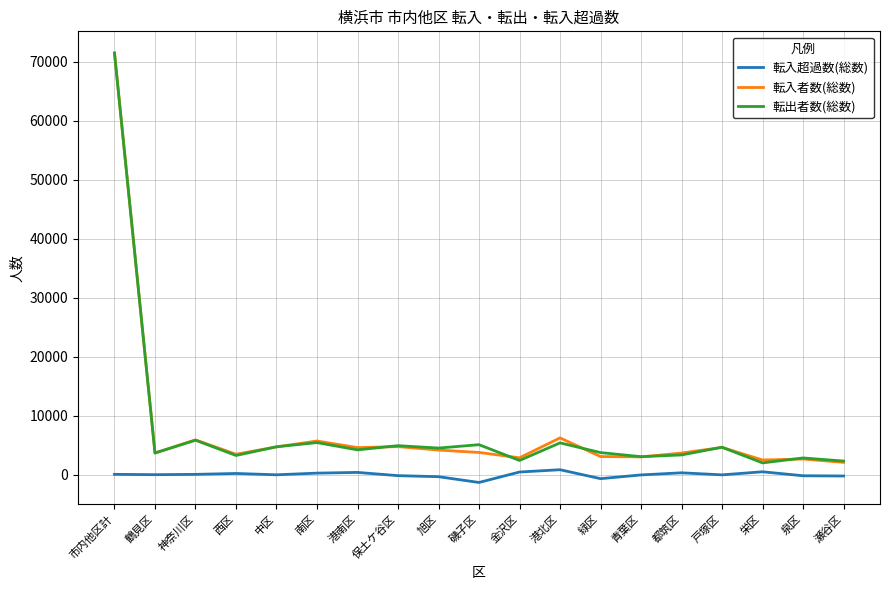

At which category is the sum across all series the highest?

市内他区計